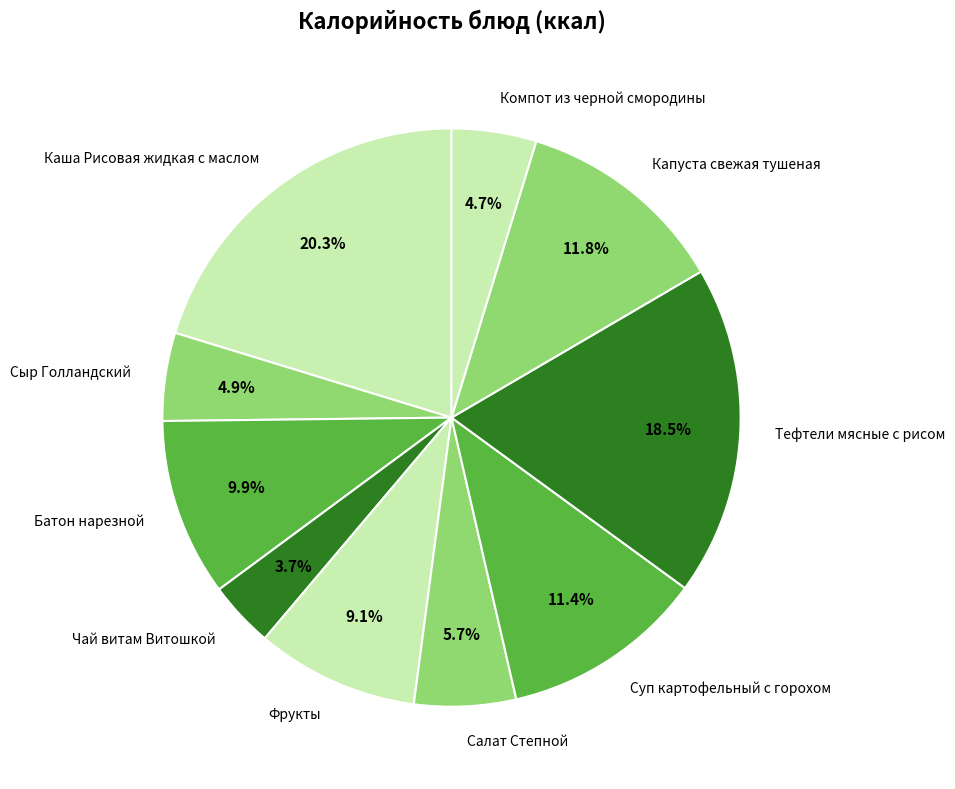

The Батон нарезной slice represents 1% of the pie. True or false?

False